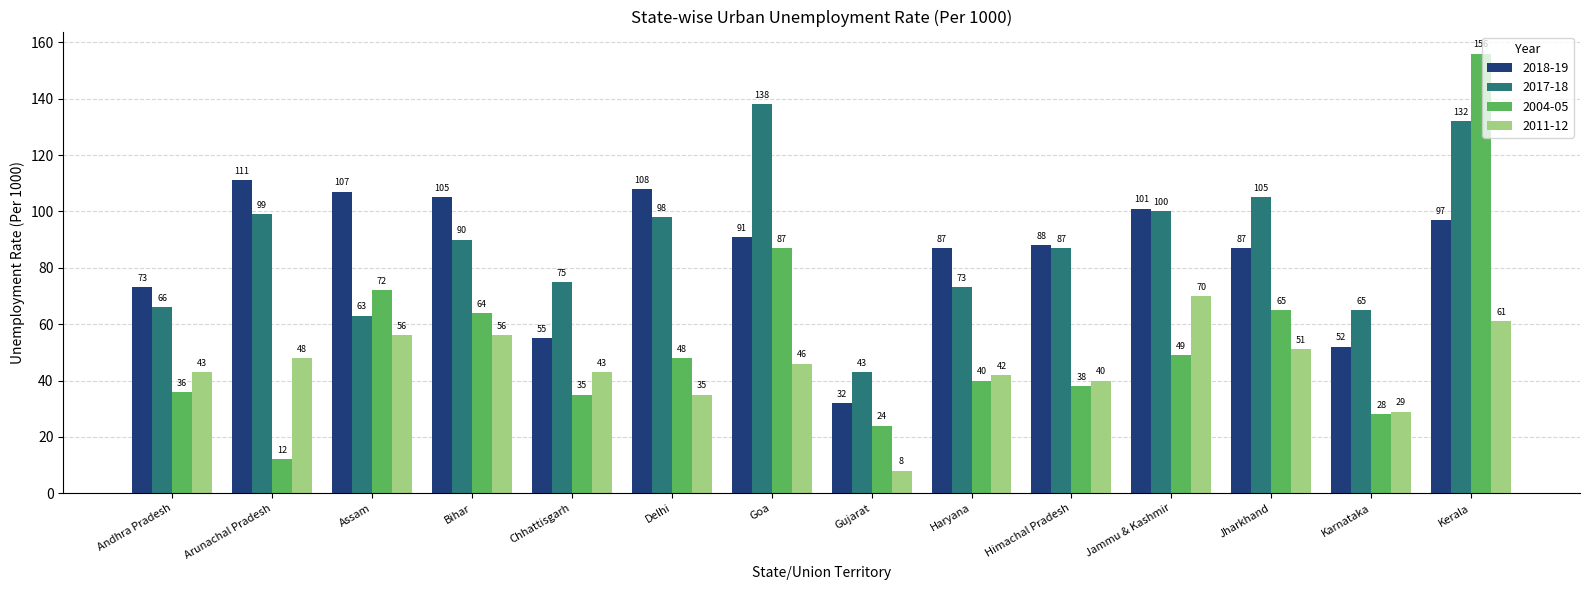

What is the label of the 2nd bar from the right?

Karnataka